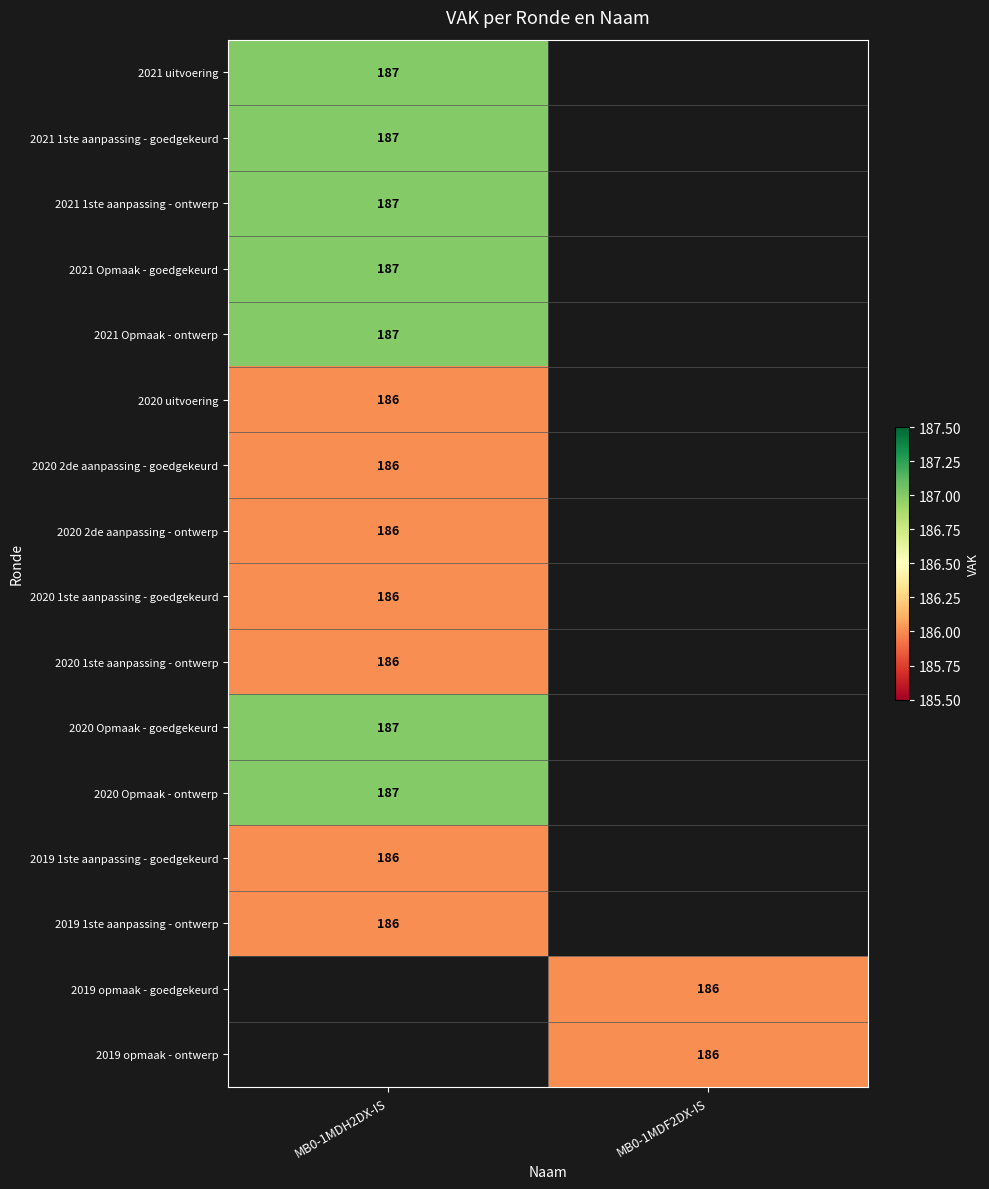

The value of 2021 1ste aanpassing - goedgekeurd at MB0-1MDH2DX-IS is 265. True or false?

False